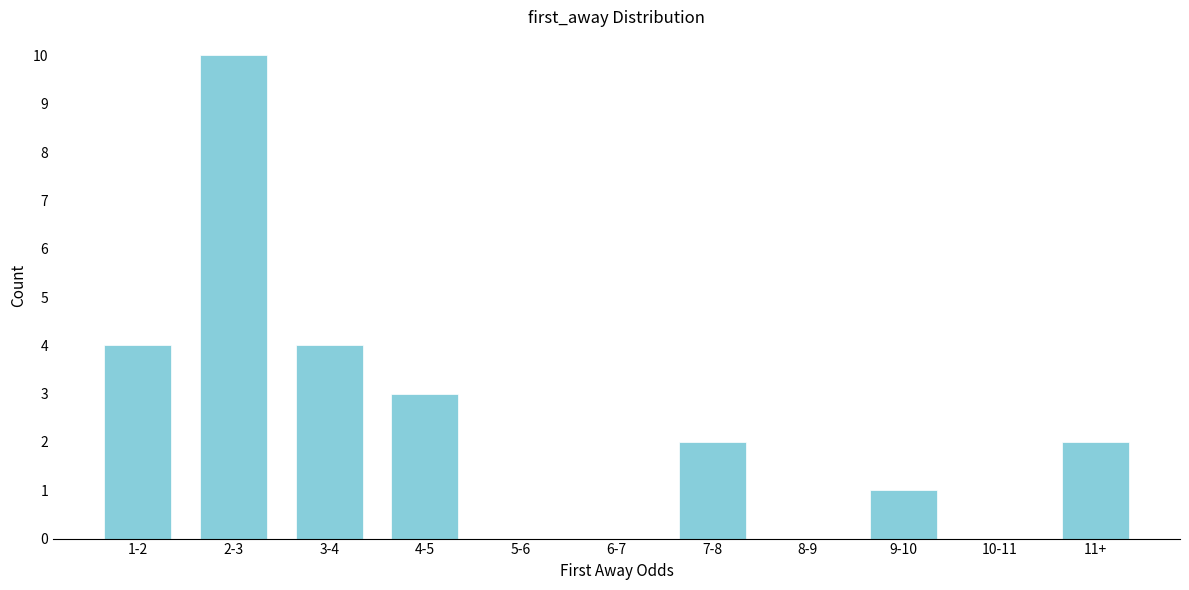

Reading left to right, transcribe all the data shown in this chart.

1-2=4	2-3=10	3-4=4	4-5=3	5-6=0	6-7=0	7-8=2	8-9=0	9-10=1	10-11=0	11+=2